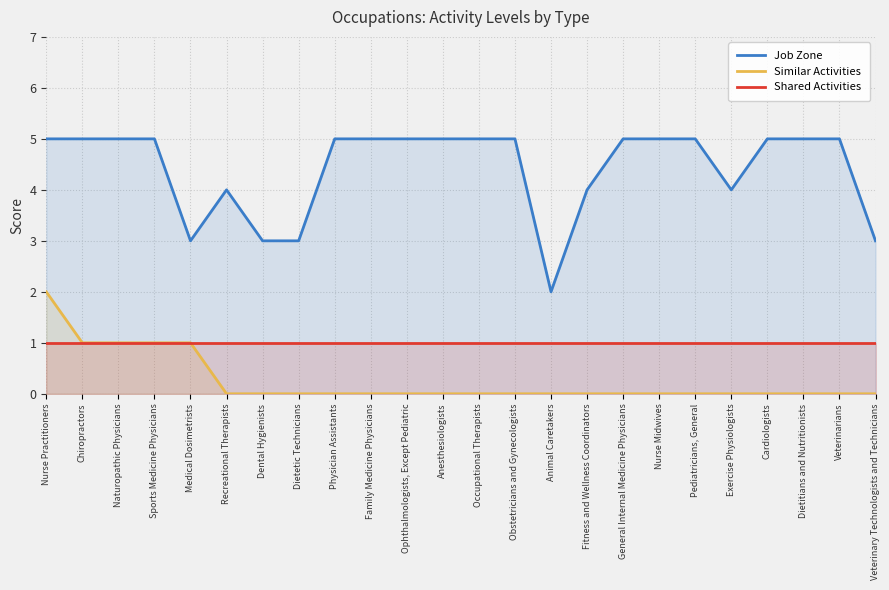

At which label does Similar Activities reach its peak?

Nurse Practitioners